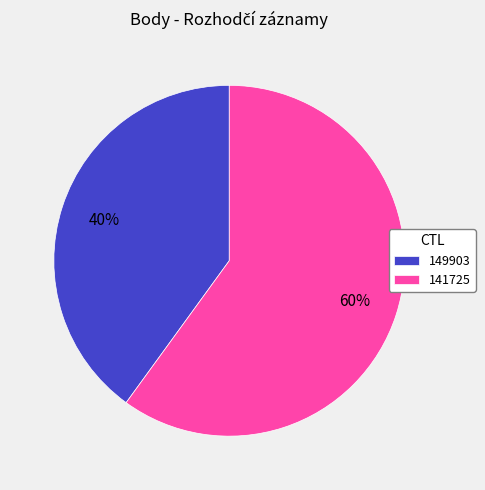

Do 141725 and 149903 together represent more than half of the pie?

Yes